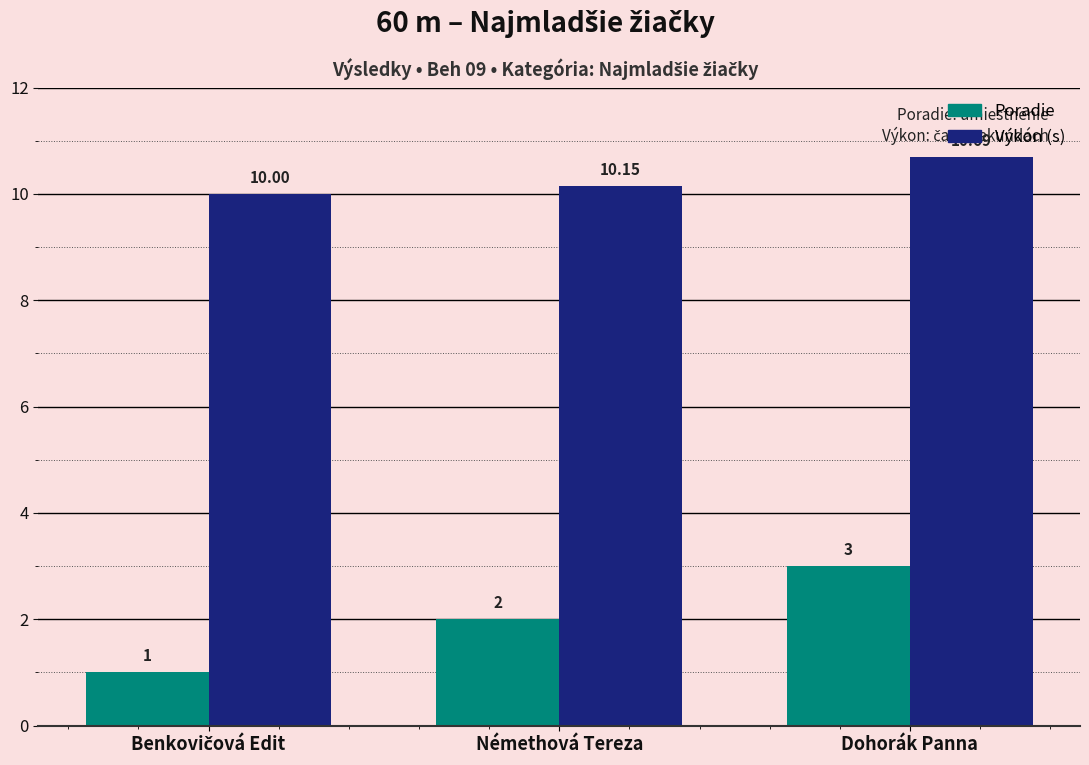

At which category is the sum across all series the highest?

Dohorák Panna